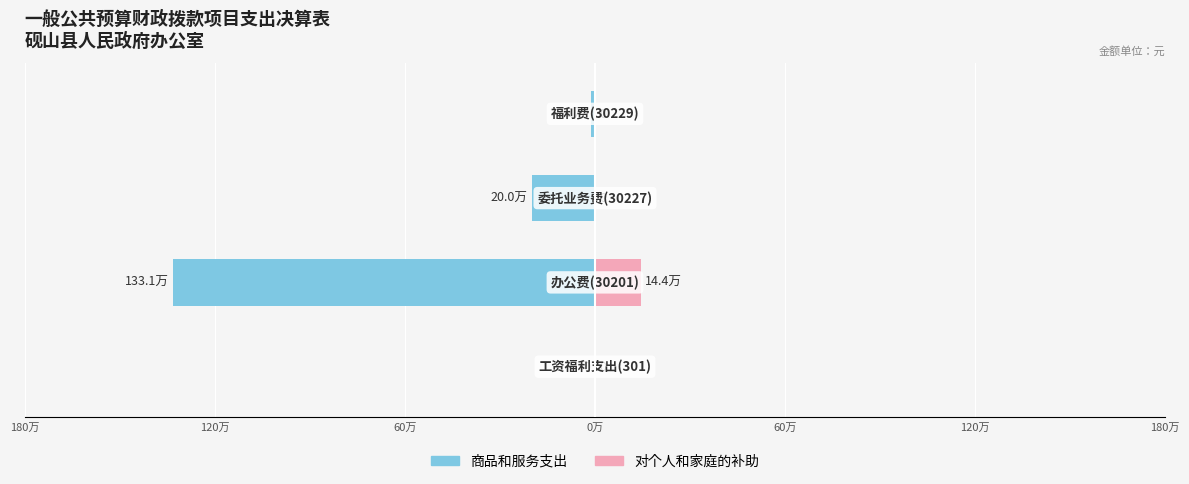

What position from the left is 0万?

4